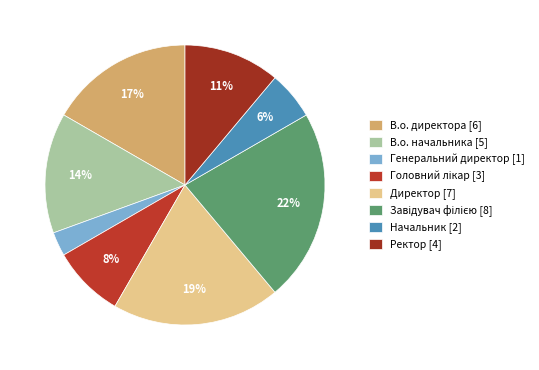

Rank the categories by value from lowest to highest.

Генеральний директор, Начальник, Головний лікар, Ректор, В.о. начальника, В.о. директора, Директор, Завідувач філією